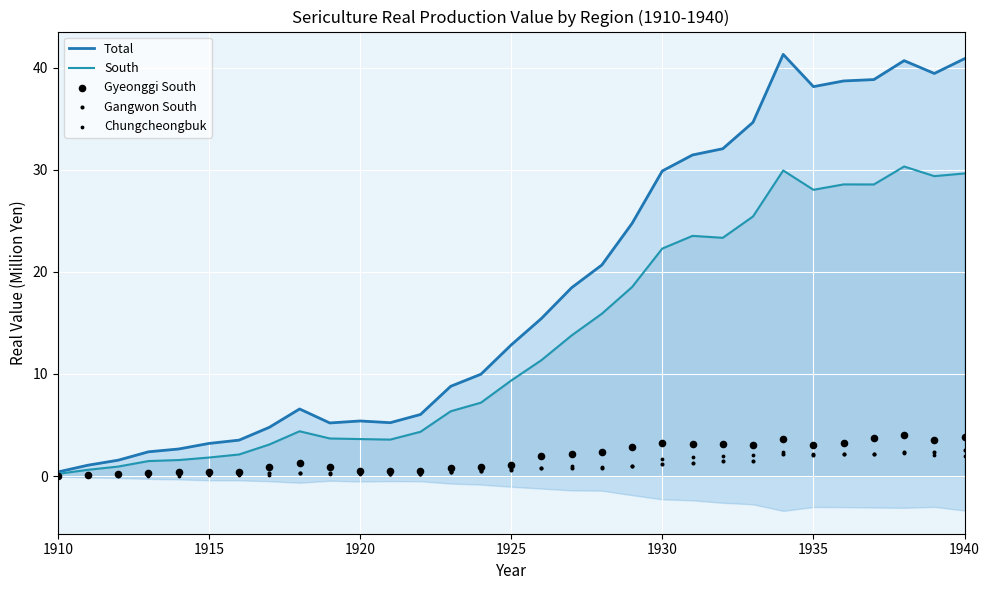

What are all the series names shown in the legend?

Total, South, Gyeonggi South, Gangwon South, Chungcheongbuk